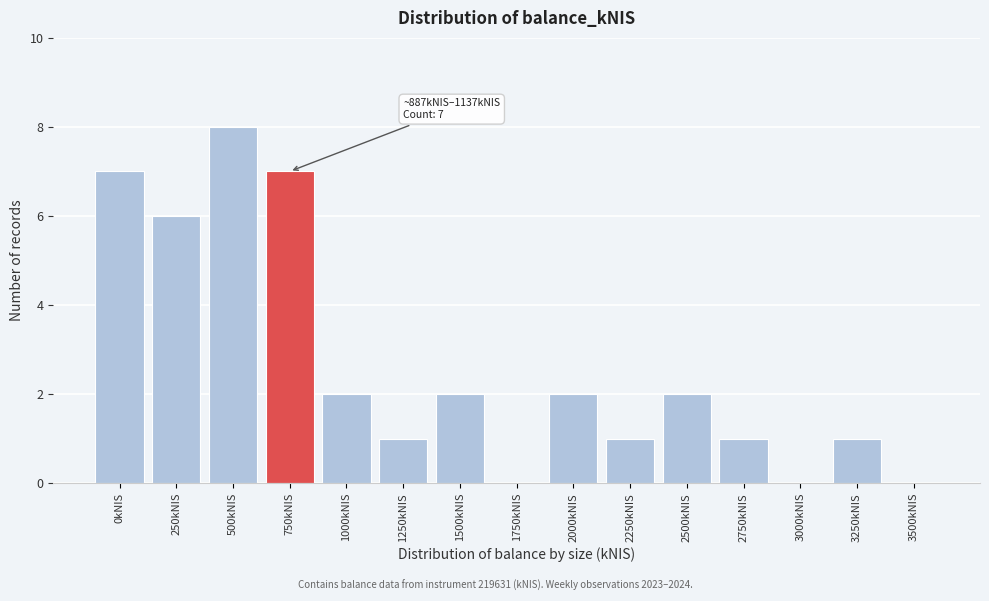

Reading left to right, extract all data points from this chart.

0kNIS=7	250kNIS=6	500kNIS=8	750kNIS=7	1000kNIS=2	1250kNIS=1	1500kNIS=2	1750kNIS=0	2000kNIS=2	2250kNIS=1	2500kNIS=2	2750kNIS=1	3000kNIS=0	3250kNIS=1	3500kNIS=0